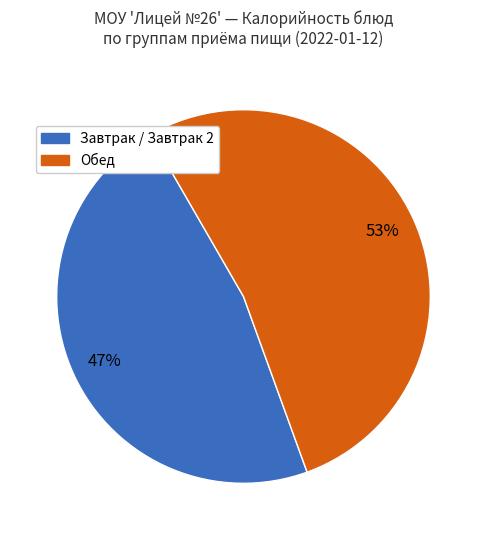

To the nearest percent, what is the average slice percentage?

50%